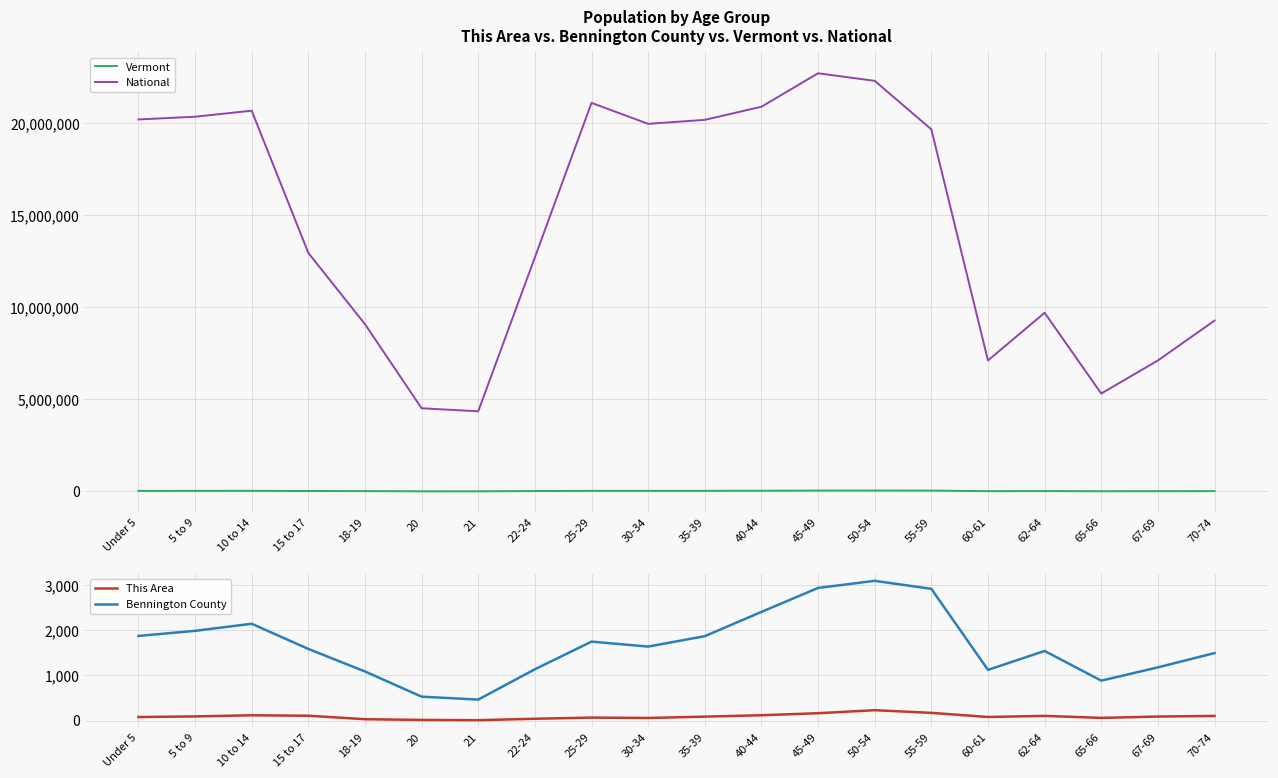

What is the average value of the Bennington County series?

1685